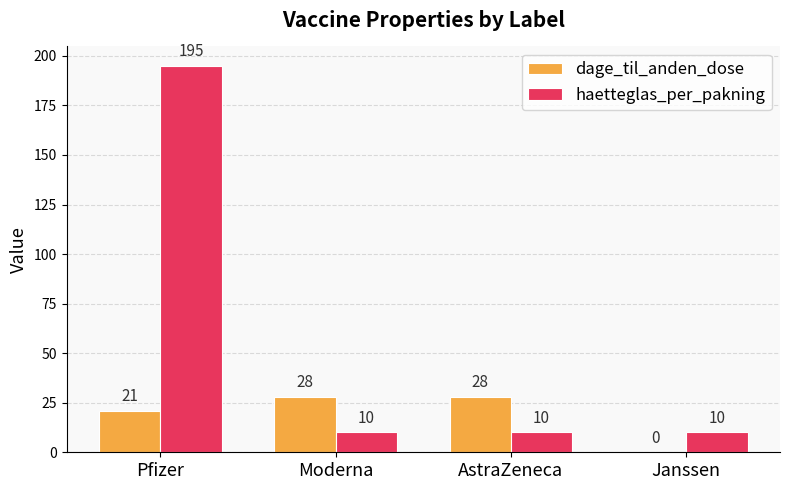

Between Pfizer and AstraZeneca, which series saw the biggest shift?

haetteglas_per_pakning